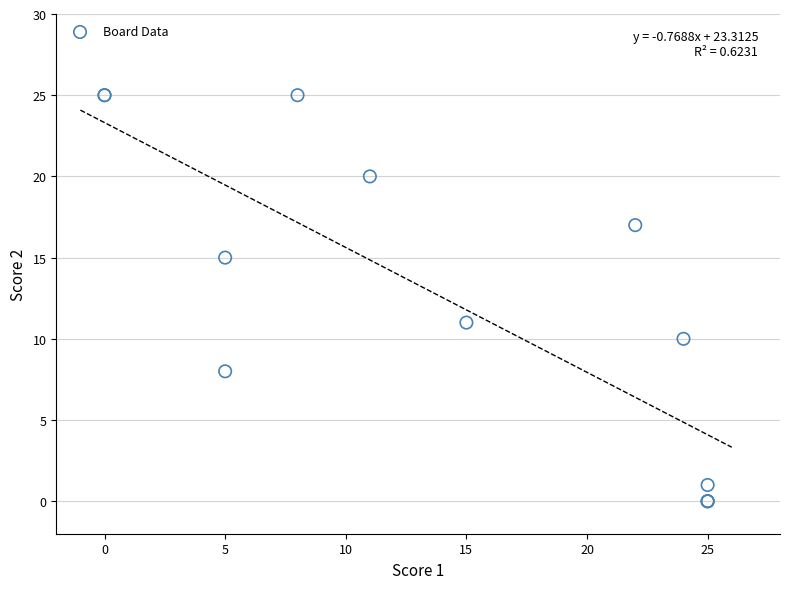

What Y value in the scatter plot is closest to 12?

11